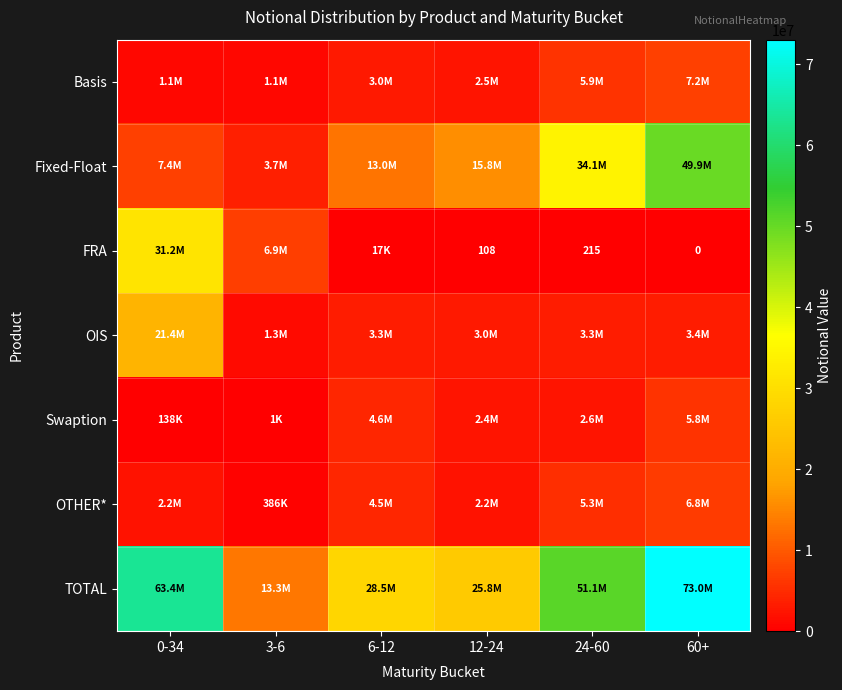

The FRA series shows 108 at 12-24. True or false?

True